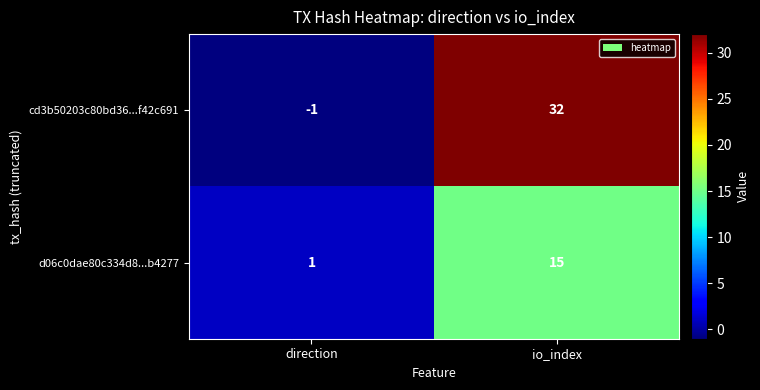

What is the difference between the maximum and minimum values in the d06c0dae80c334d8...b4277 series?

14